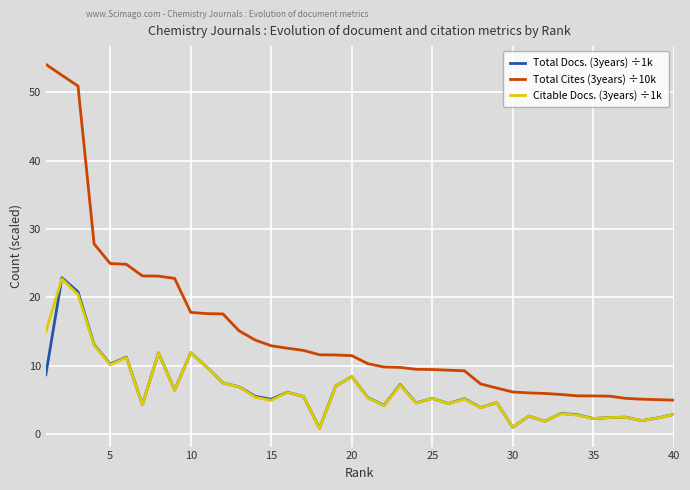

What is the difference between the maximum and minimum values in the Citable Docs. (3years) ÷1k series?

21.9